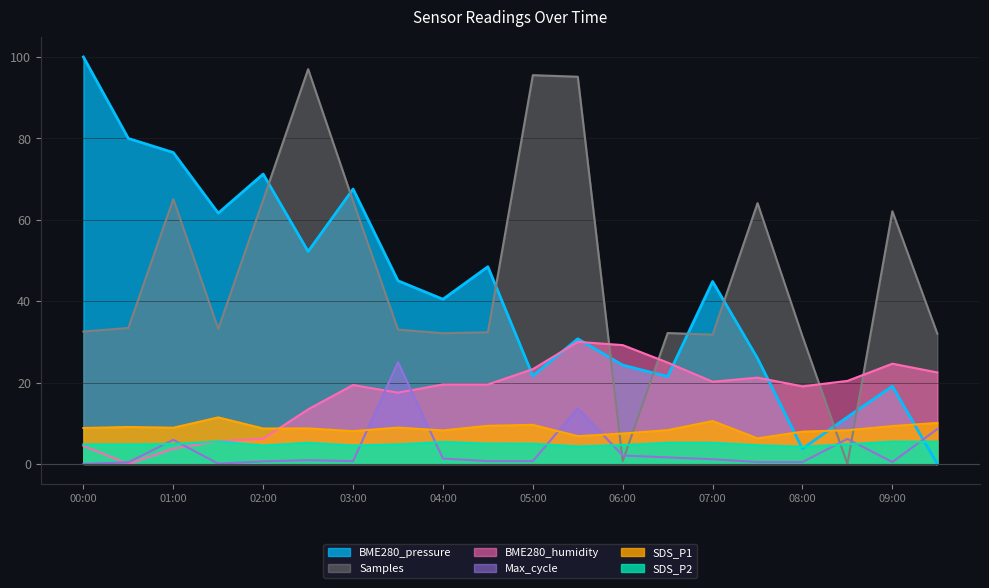

Reading right to left, list all the values displayed in this chart.

BME280_pressure: 09:30=0.0	09:00=19.1	08:30=11.5	08:00=3.7	07:30=26.0	07:00=44.8	06:30=21.5	06:00=24.3	05:30=30.7	05:00=21.6	04:30=48.5	04:00=40.5	03:30=45.0	03:00=67.6	02:30=52.2	02:00=71.2	01:30=61.6	01:00=76.5	00:30=80.0	00:00=100.0
Samples: 09:30=32.0	09:00=62.1	08:30=0.0	08:00=31.3	07:30=64.1	07:00=31.8	06:30=32.2	06:00=0.7	05:30=95.1	05:00=95.5	04:30=32.4	04:00=32.1	03:30=33.0	03:00=64.6	02:30=97.0	02:00=64.9	01:30=33.2	01:00=65.1	00:30=33.4	00:00=32.5
BME280_humidity: 09:30=22.5	09:00=24.6	08:30=20.4	08:00=19.1	07:30=21.2	07:00=20.2	06:30=24.9	06:00=29.2	05:30=30.0	05:00=23.3	04:30=19.5	04:00=19.5	03:30=17.5	03:00=19.4	02:30=13.4	02:00=6.2	01:30=5.6	01:00=3.8	00:30=0.0	00:00=4.4
SDS_P1: 09:30=10.1	09:00=9.3	08:30=8.3	08:00=7.9	07:30=6.3	07:00=10.5	06:30=8.3	06:00=7.5	05:30=6.8	05:00=9.6	04:30=9.4	04:00=8.2	03:30=8.9	03:00=8.1	02:30=8.7	02:00=8.7	01:30=11.4	01:00=8.9	00:30=9.1	00:00=8.8
Max_cycle: 09:30=8.6	09:00=0.5	08:30=6.1	08:00=0.5	07:30=0.5	07:00=1.1	06:30=1.6	06:00=2.1	05:30=13.7	05:00=0.7	04:30=0.7	04:00=1.3	03:30=25.0	03:00=0.7	02:30=0.9	02:00=0.6	01:30=0.1	01:00=5.9	00:30=0.4	00:00=0.0
SDS_P2: 09:30=5.4	09:00=5.5	08:30=4.8	08:00=4.2	07:30=4.6	07:00=5.2	06:30=5.2	06:00=4.6	05:30=4.3	05:00=5.0	04:30=5.0	04:00=5.4	03:30=4.8	03:00=4.5	02:30=5.2	02:00=4.5	01:30=5.5	01:00=4.9	00:30=4.8	00:00=4.8